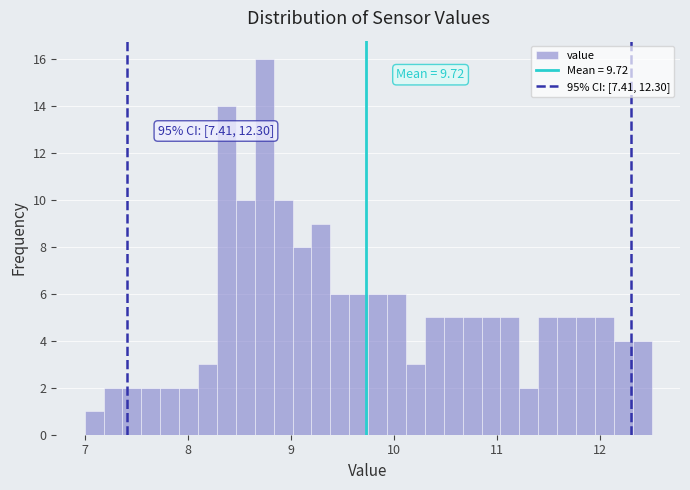

Around what value on the x-axis is the tallest bar? Give the approximate position of its centre, as read against the axis.

8.7